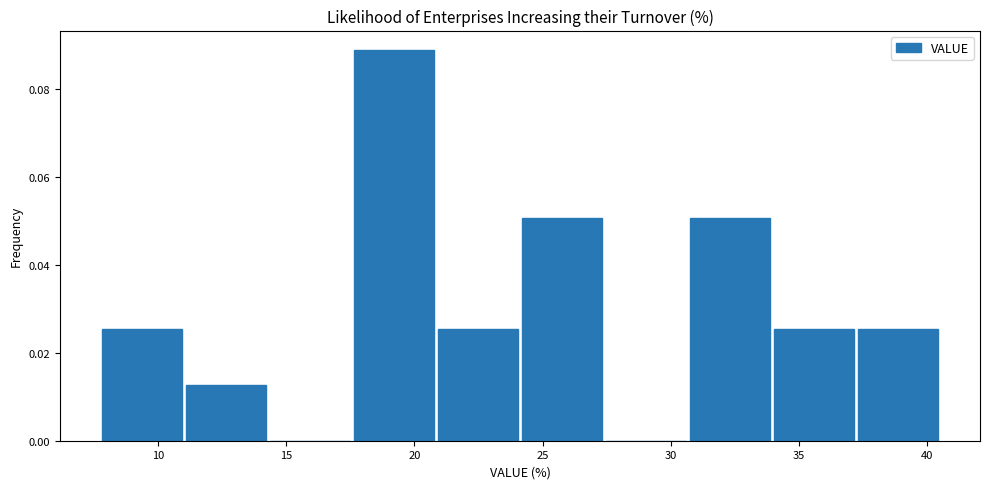

Over which range of the x-axis is the bar tallest?

17.5 to 21.0